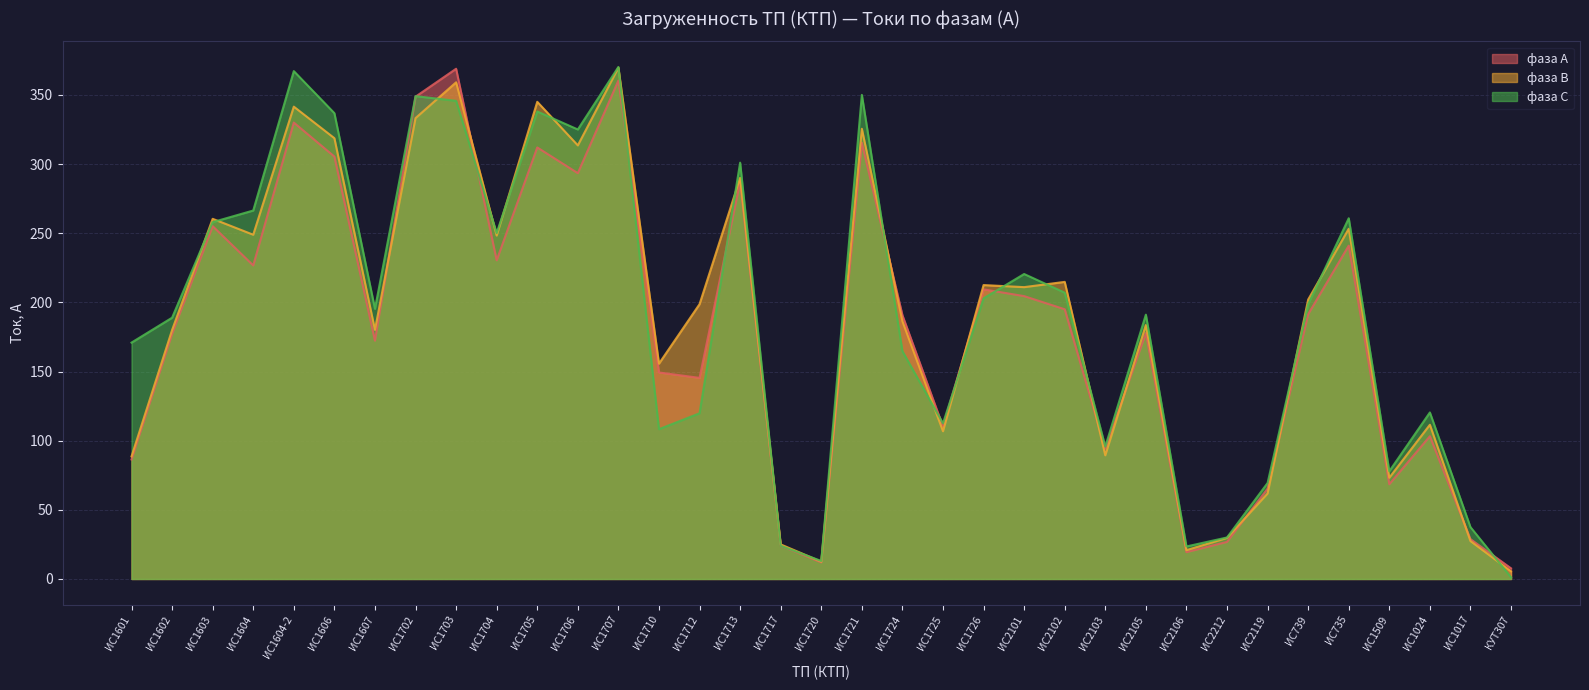

Where is фаза А nearest to the value 188?

ИС1724